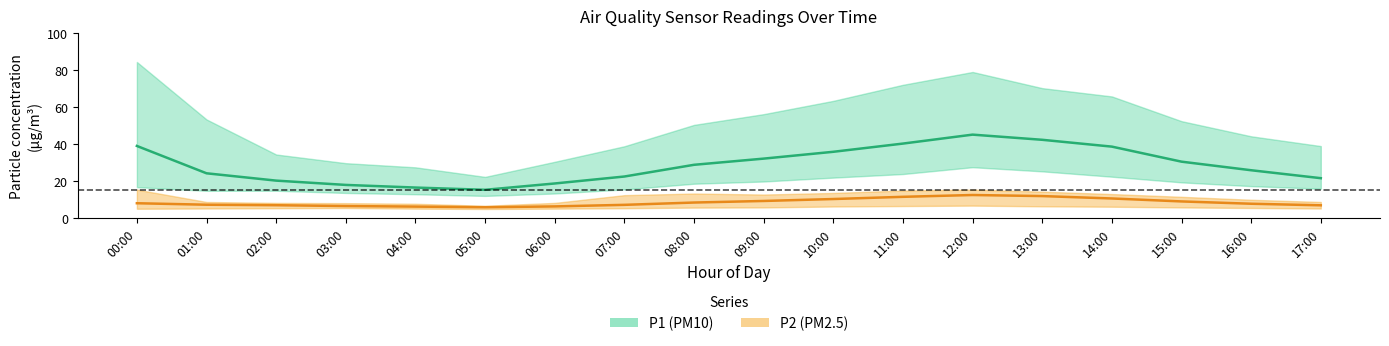

List the series in order of their peak value, highest first.

P1 (PM10) mean, P2 (PM2.5) mean